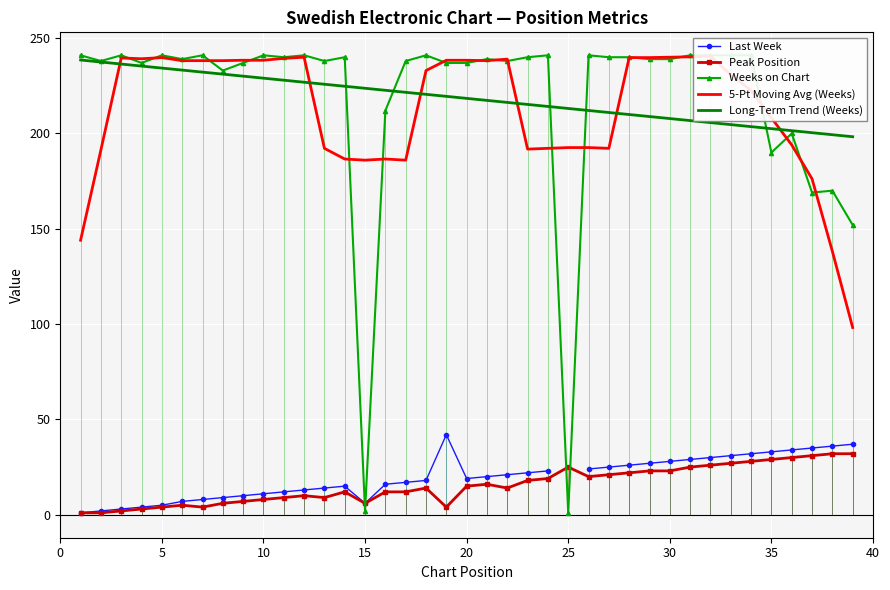

True or false: Long-Term Trend (Weeks) and Last Week cross at least once.

False